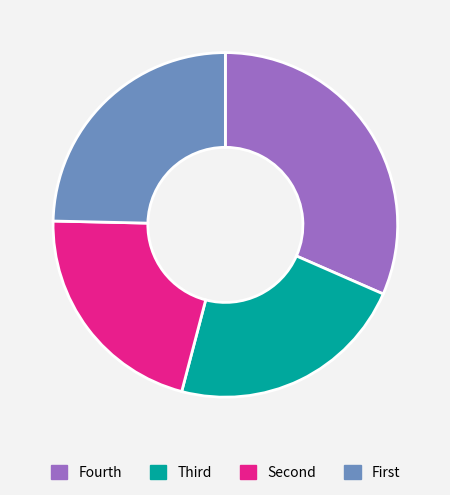

What is the largest slice in the pie chart?

Fourth